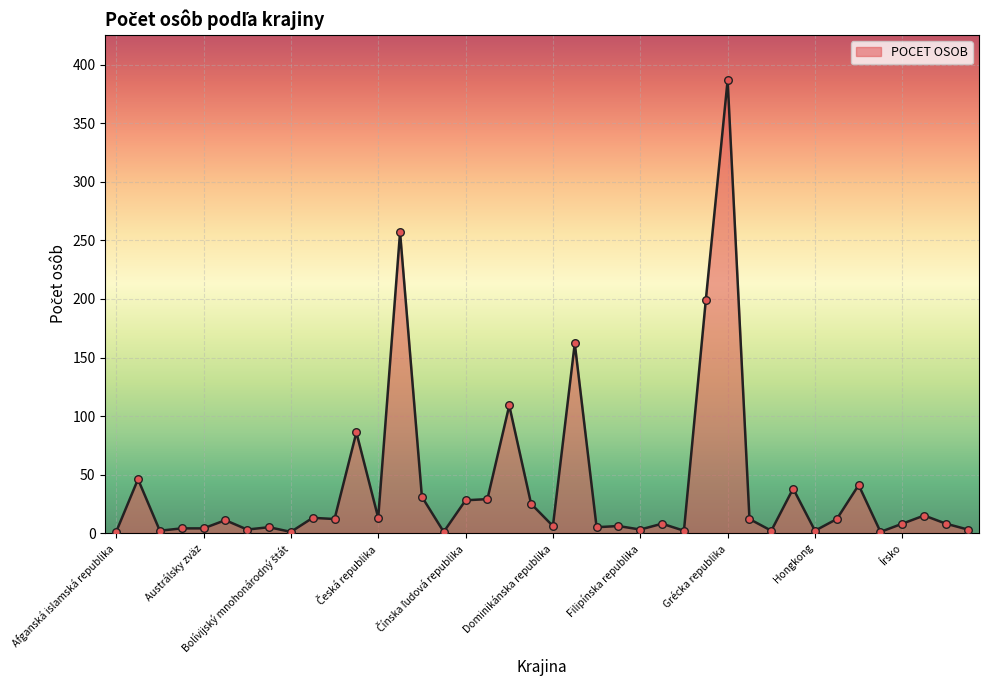

What is the difference between the maximum and minimum values?

386